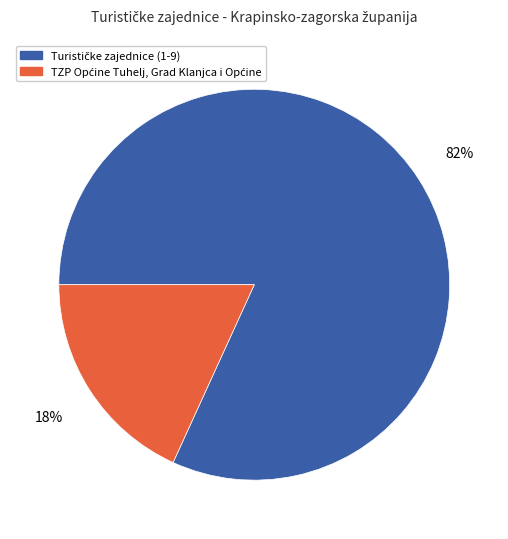

How many slices are in this pie chart?

2